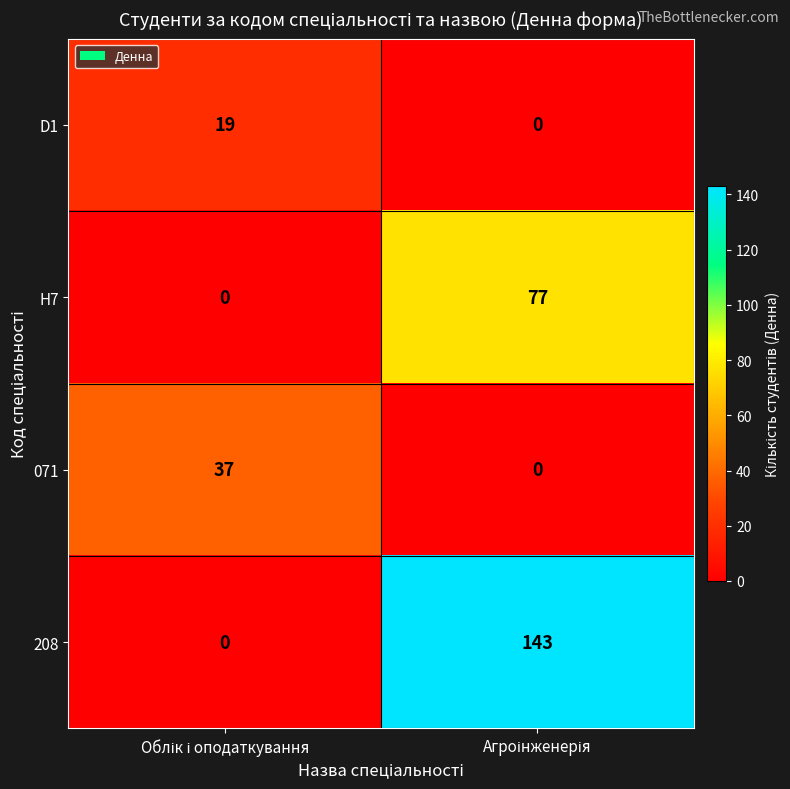

What is the maximum value for 208?

143